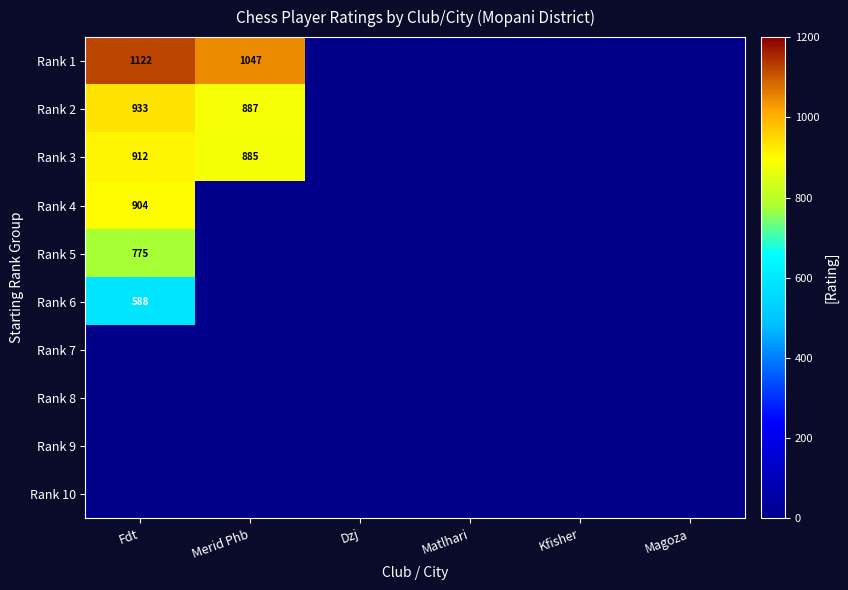

The Rank 6 series shows 189 at Fdt. True or false?

False